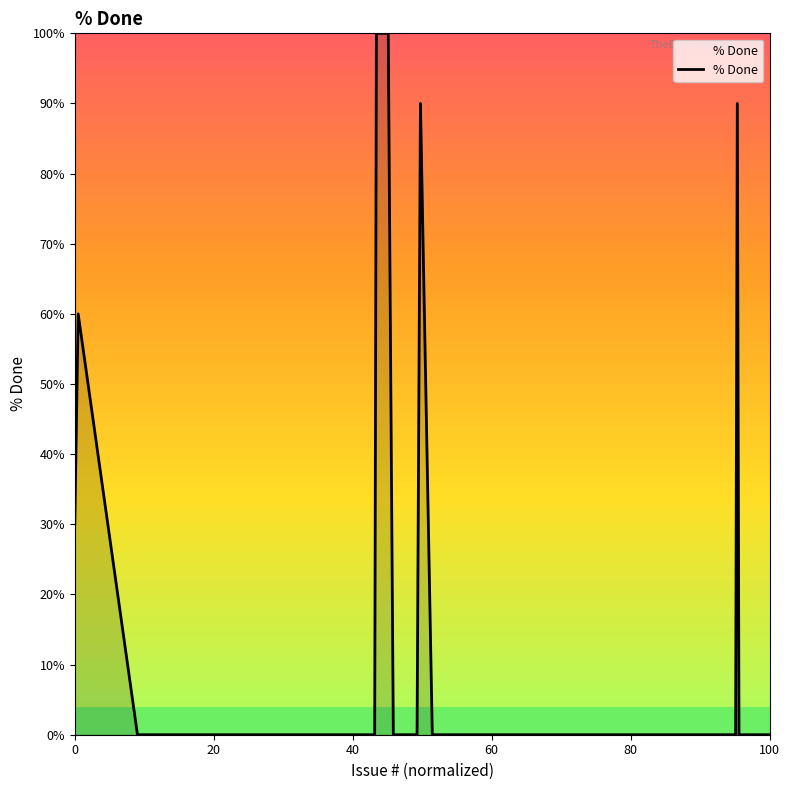

How many lines are shown in the chart?

1